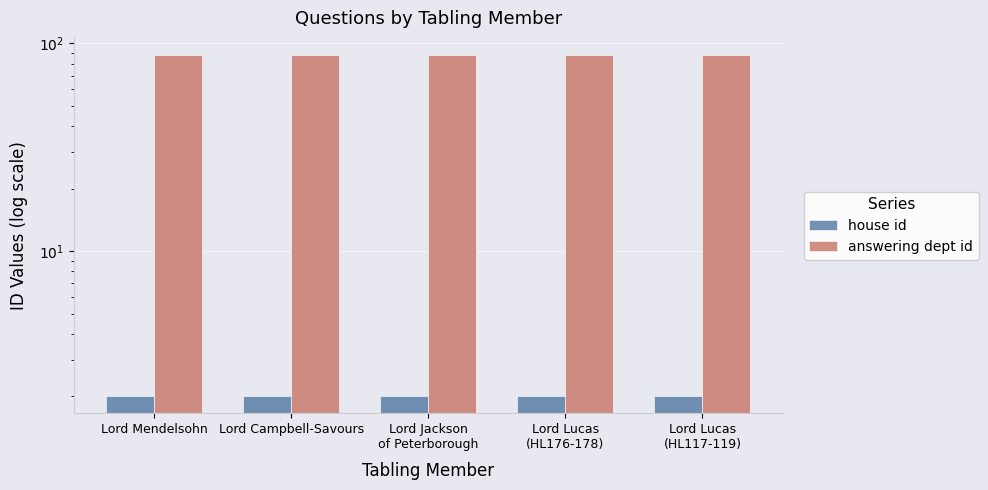

What are all the series names shown in the legend?

house id, answering dept id